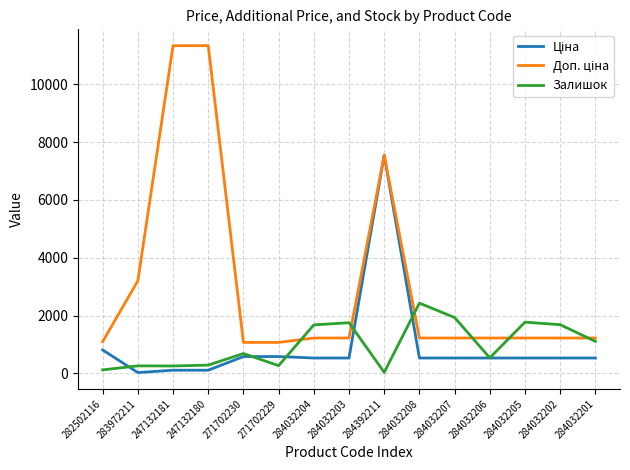

True or false: Залишок has a value of 2902.9 at 284032205.

False